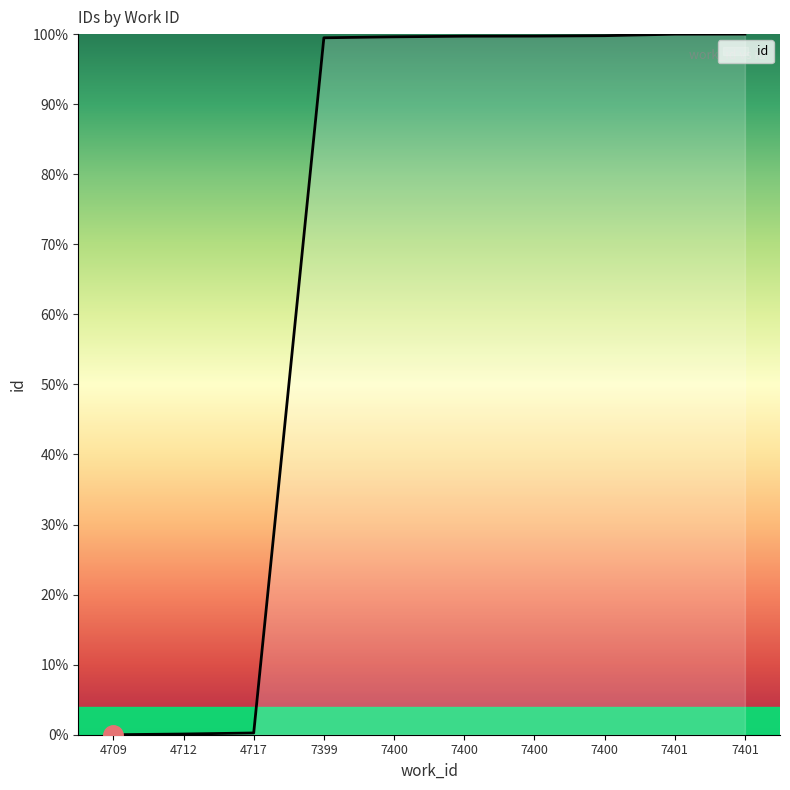

What is the ratio of the value at 7399 to the value at 7400?

1.0